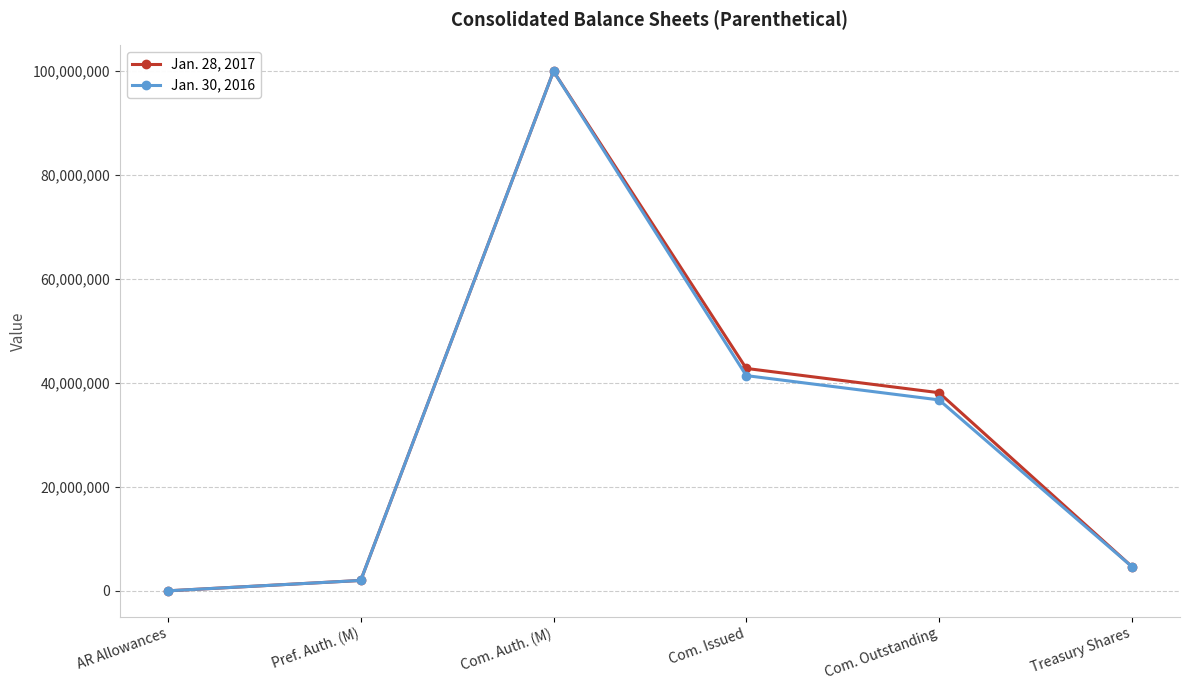

How many data points does each series have?

6